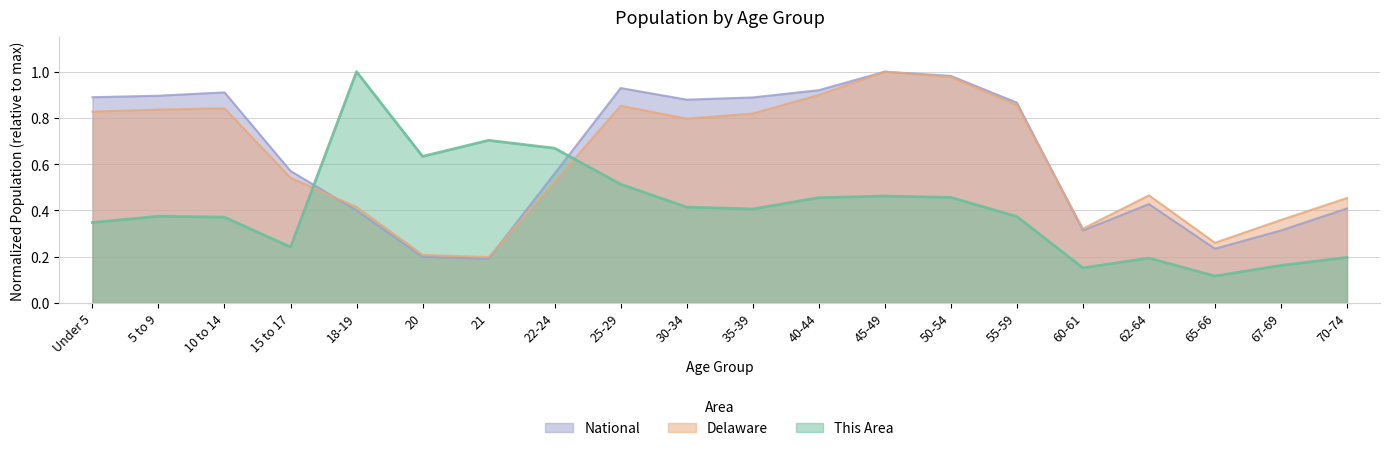

What are all the series names shown in the legend?

National, Delaware, This Area